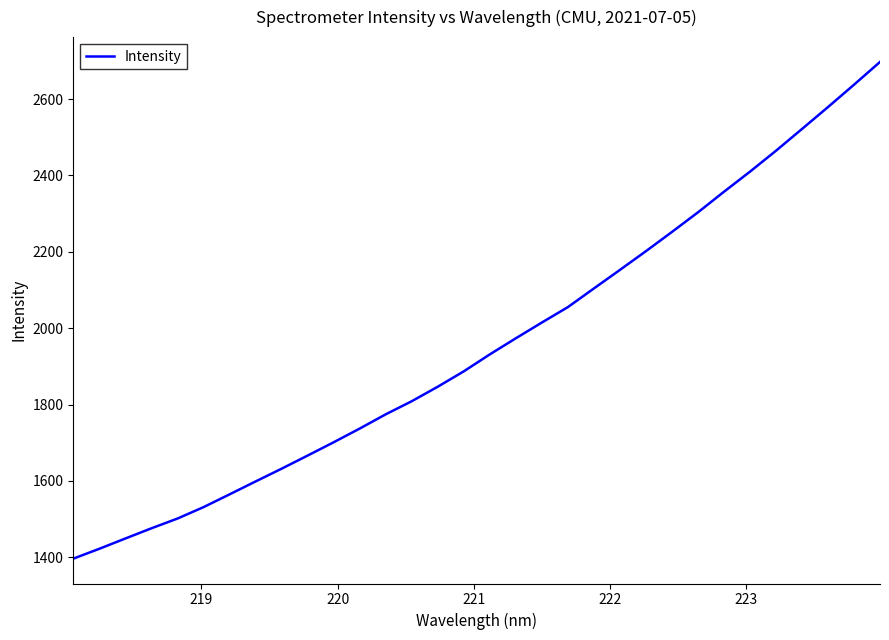

What is the minimum value shown in the chart?

1396.3